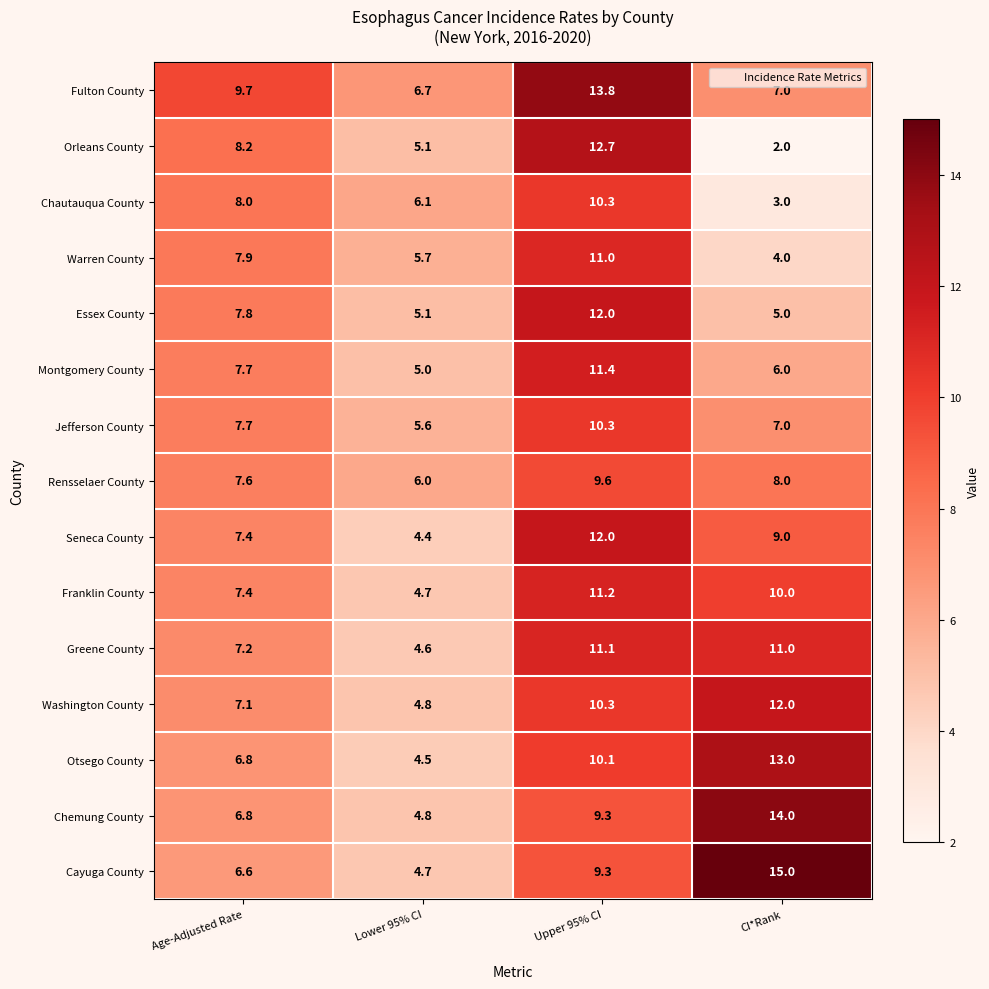

The value of Jefferson County at Age-Adjusted Rate is 11.2. True or false?

False